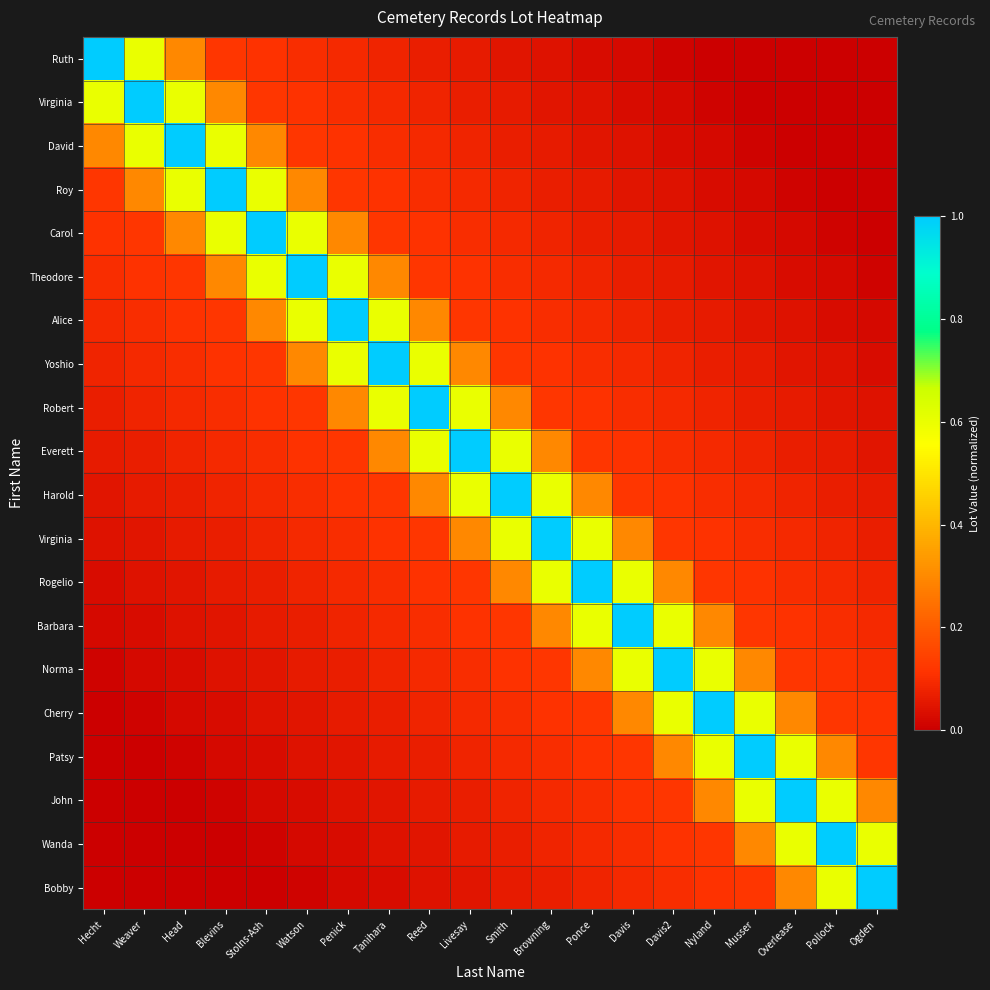

At how many categories does at least one series exceed 0?

20